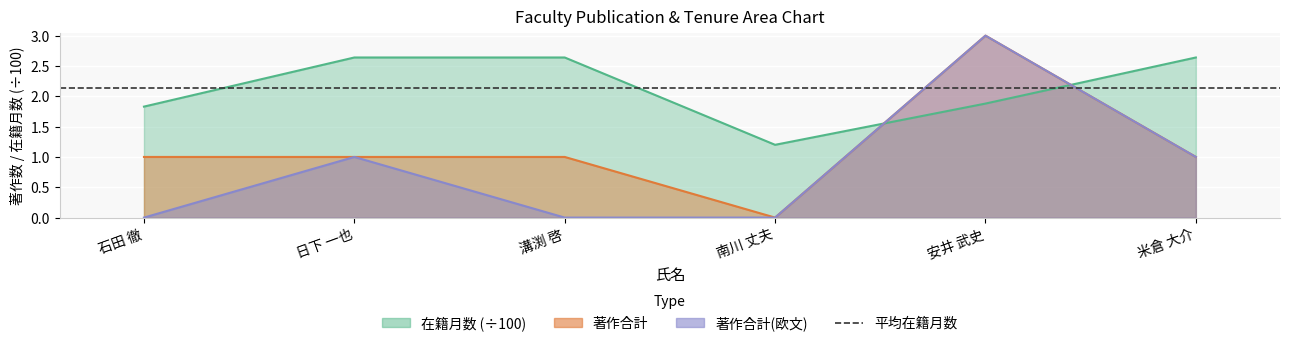

At which label does 在籍月数 reach its peak?

日下 一也